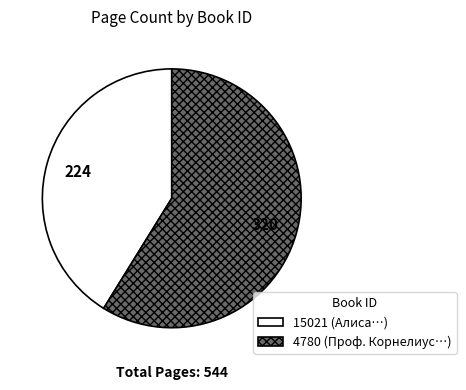

Approximately how many times larger is the value at 4780 compared to 15021?

1.4